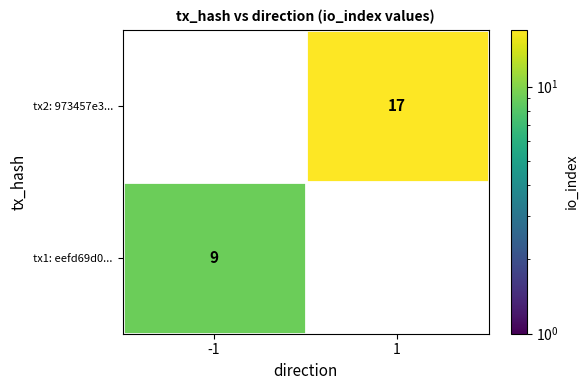

Reading left to right, list all the values displayed in this chart.

tx2: 973457e3...: 0	17
tx1: eefd69d0...: 9	0